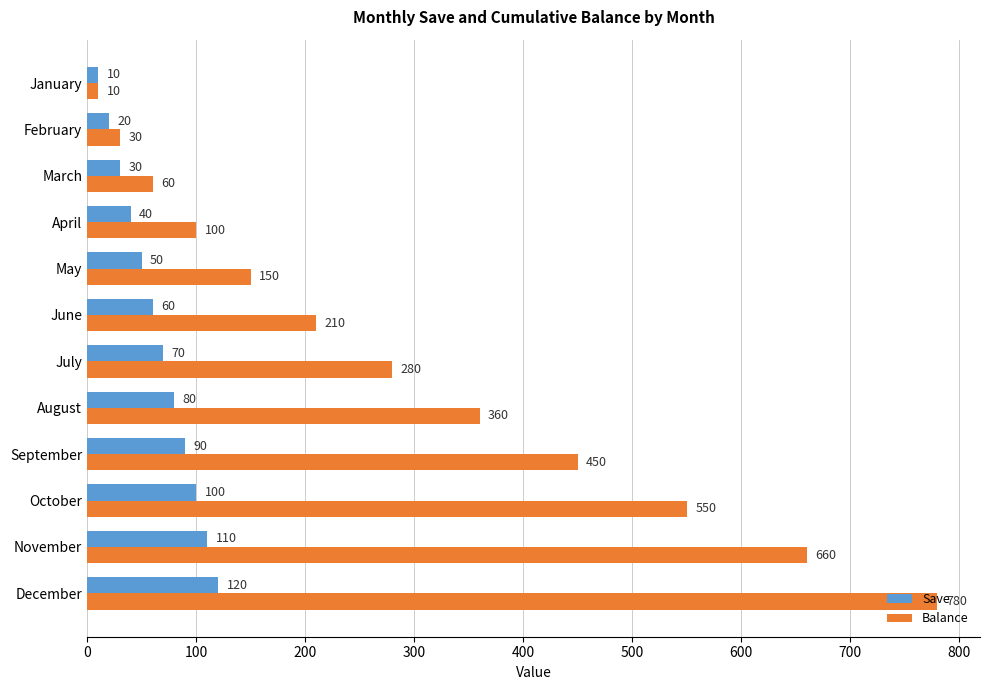

What is the spread (max minus min) of values at April?

60